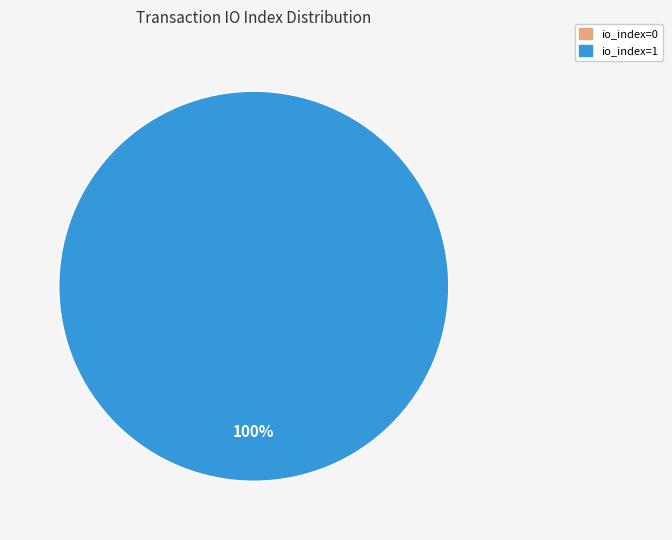

Combined, do io_index=1 and io_index=0 account for over 50%?

Yes